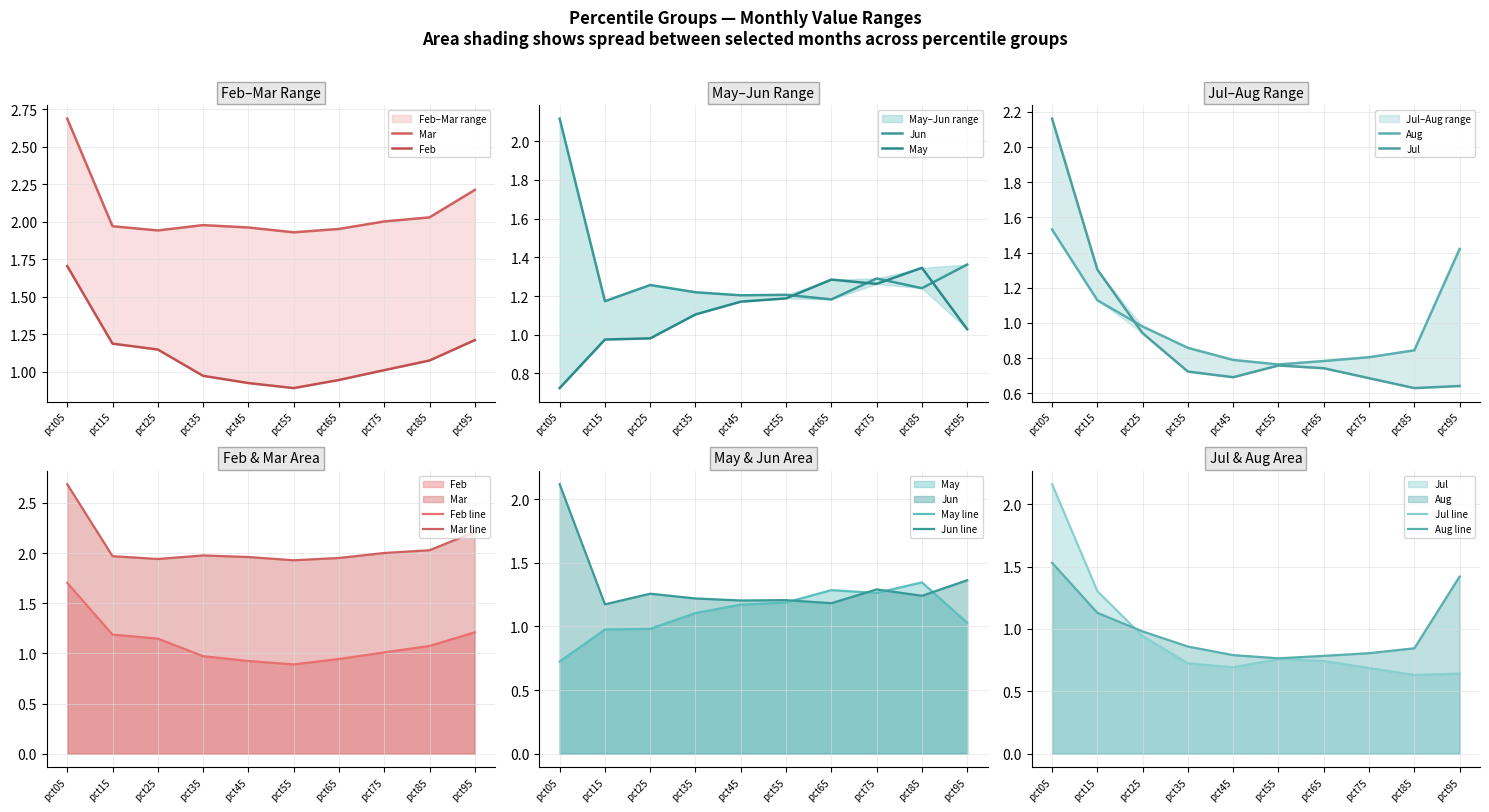

How many interior local valleys does the May series have?

1